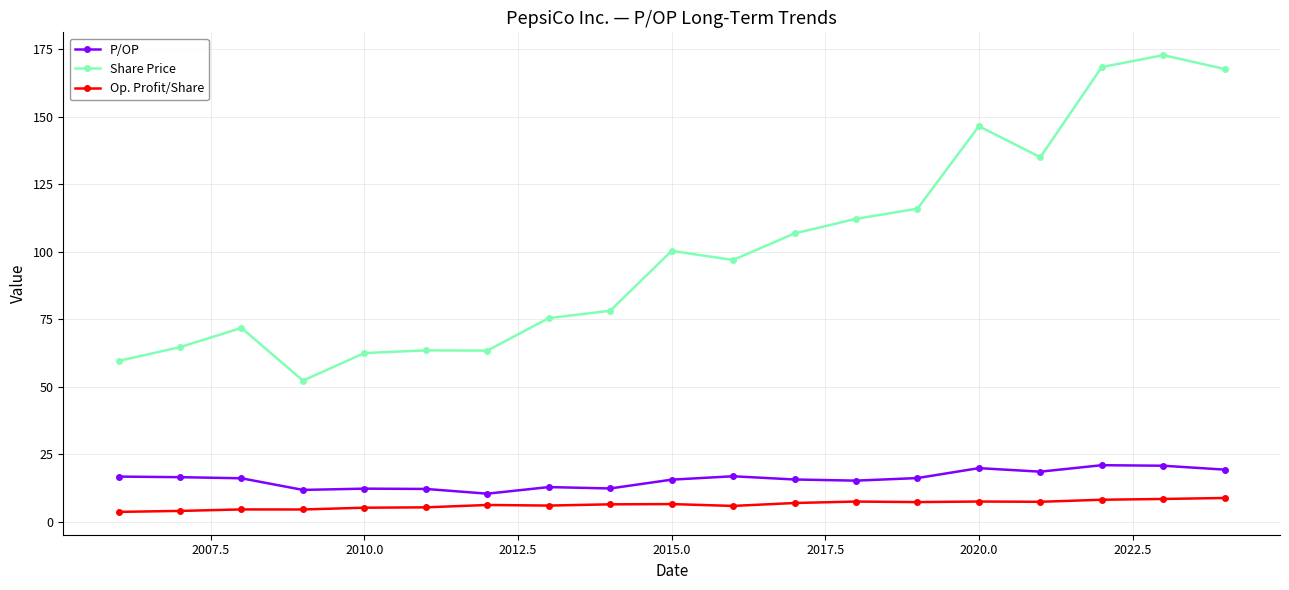

True or false: Share Price and Op. Profit/Share cross at least once.

False